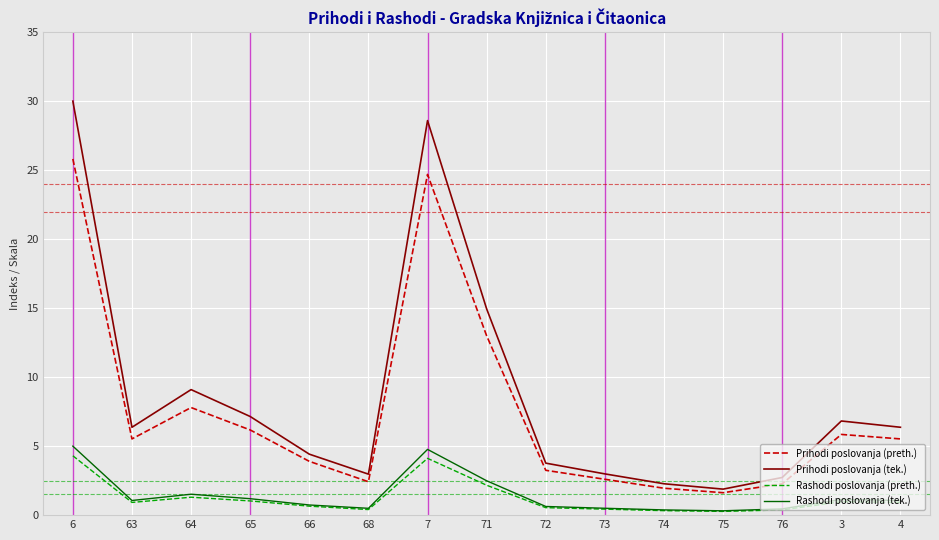

What is the difference between the maximum and minimum values in the Prihodi poslovanja (preth.) series?

24.2